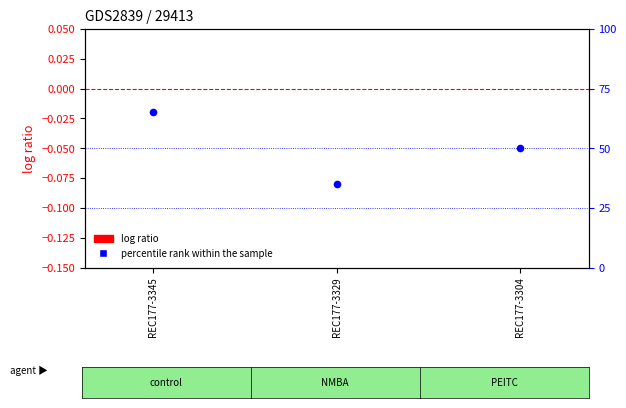

Is the value of percentile rank within the sample at REC177-3329 greater than the value of log ratio at REC177-3329?

Yes